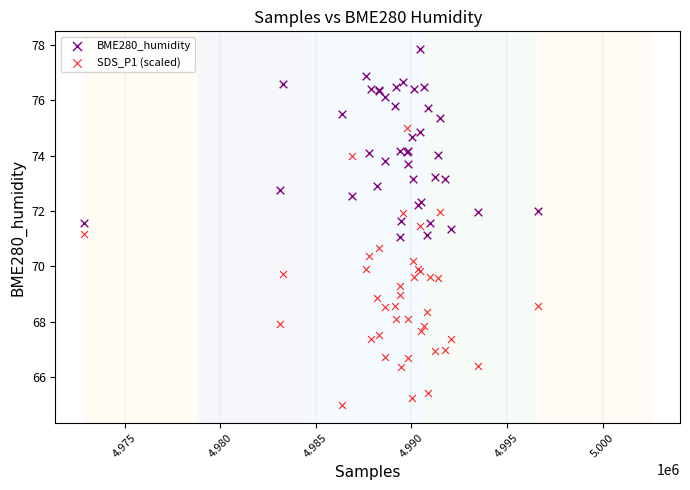

Which series reaches the minimum Y coordinate?

SDS_P1 (scaled)